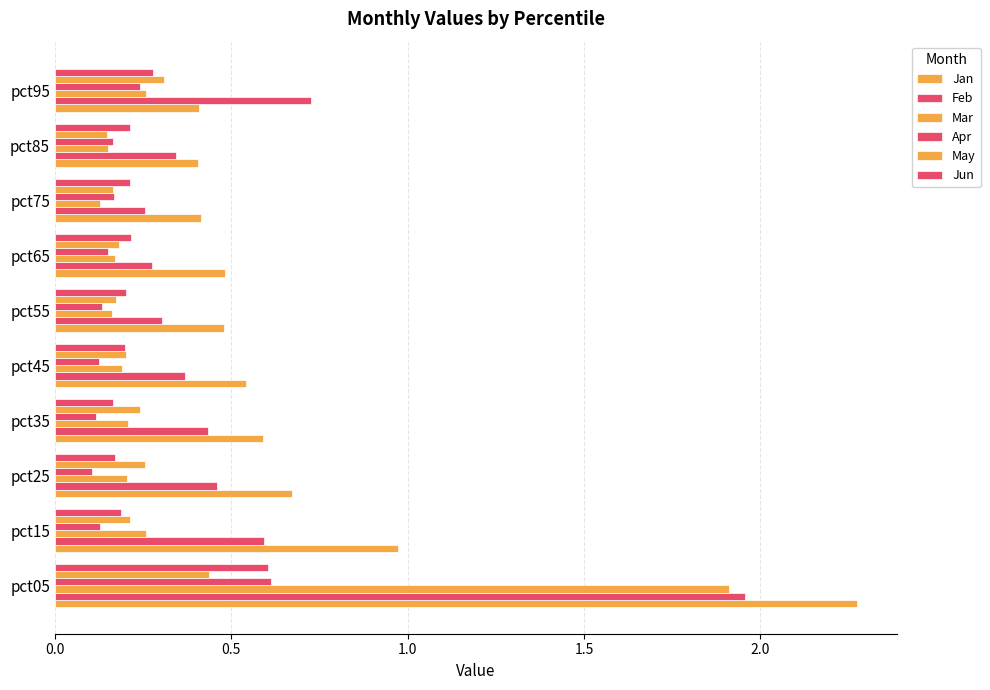

How many data points does each series have?

10